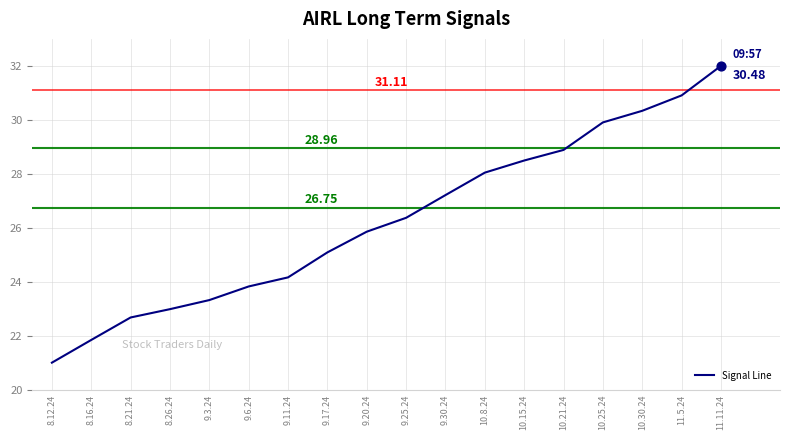

Approximately how many times larger is the value at 9.25.24 compared to 8.21.24?

1.2